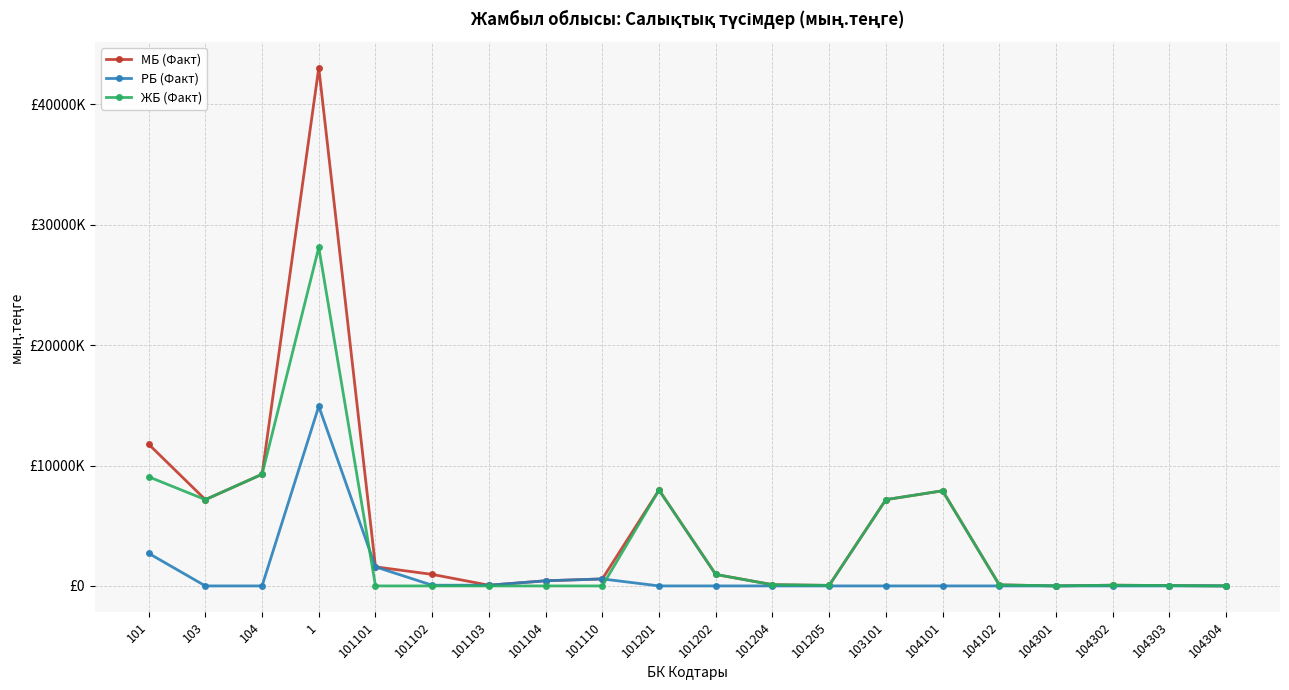

What is the sum of all РБ (Факт) values?

20336834